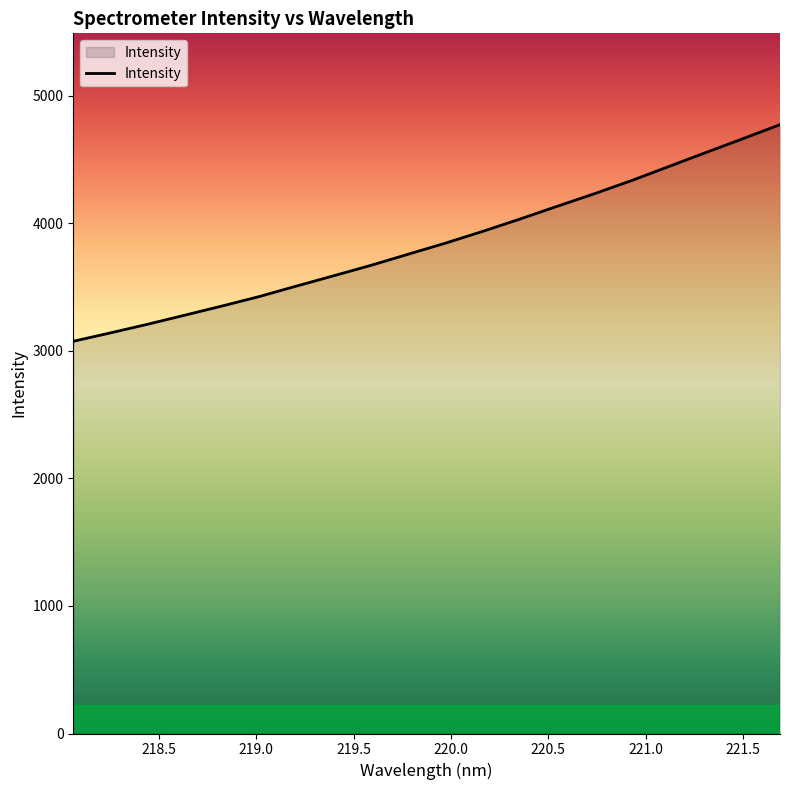

What is the minimum value shown in the chart?

3075.0